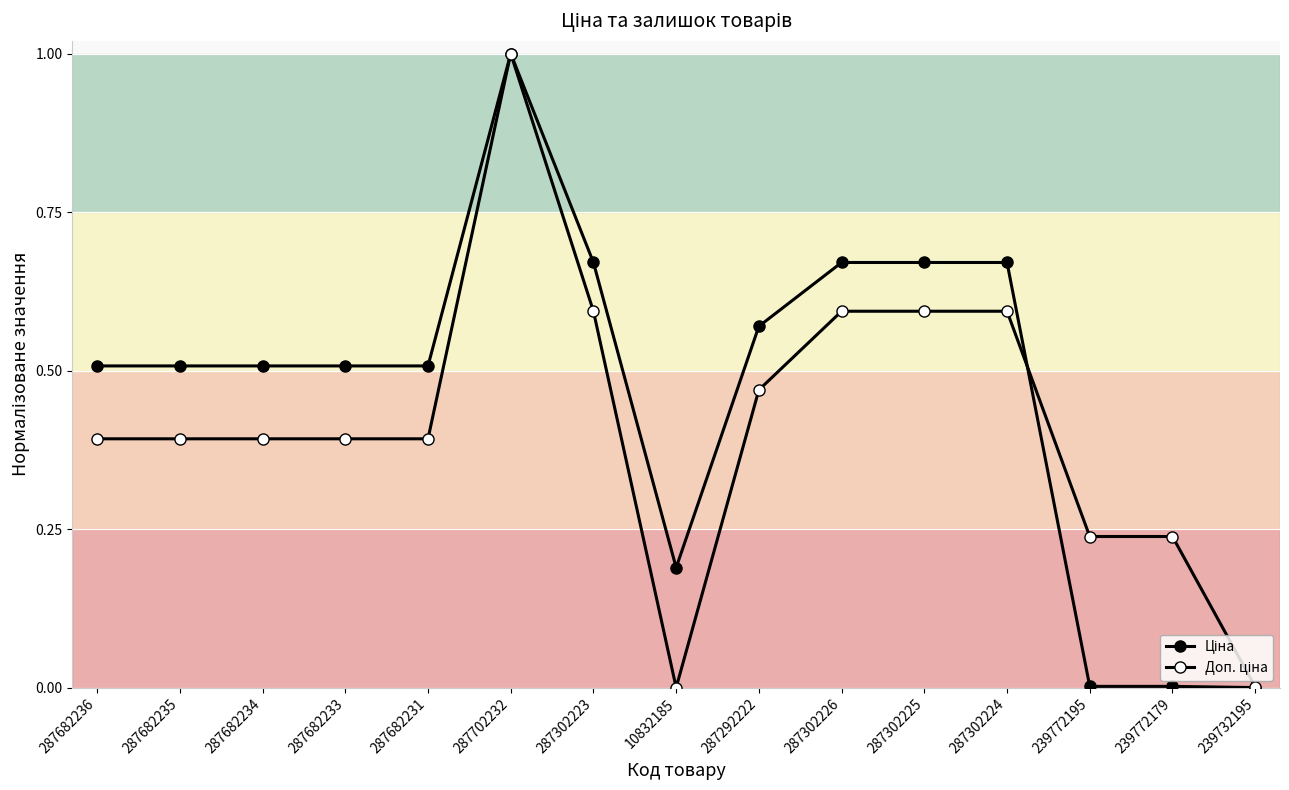

List the series in order of their overall mean, lowest first.

Доп. ціна, Ціна